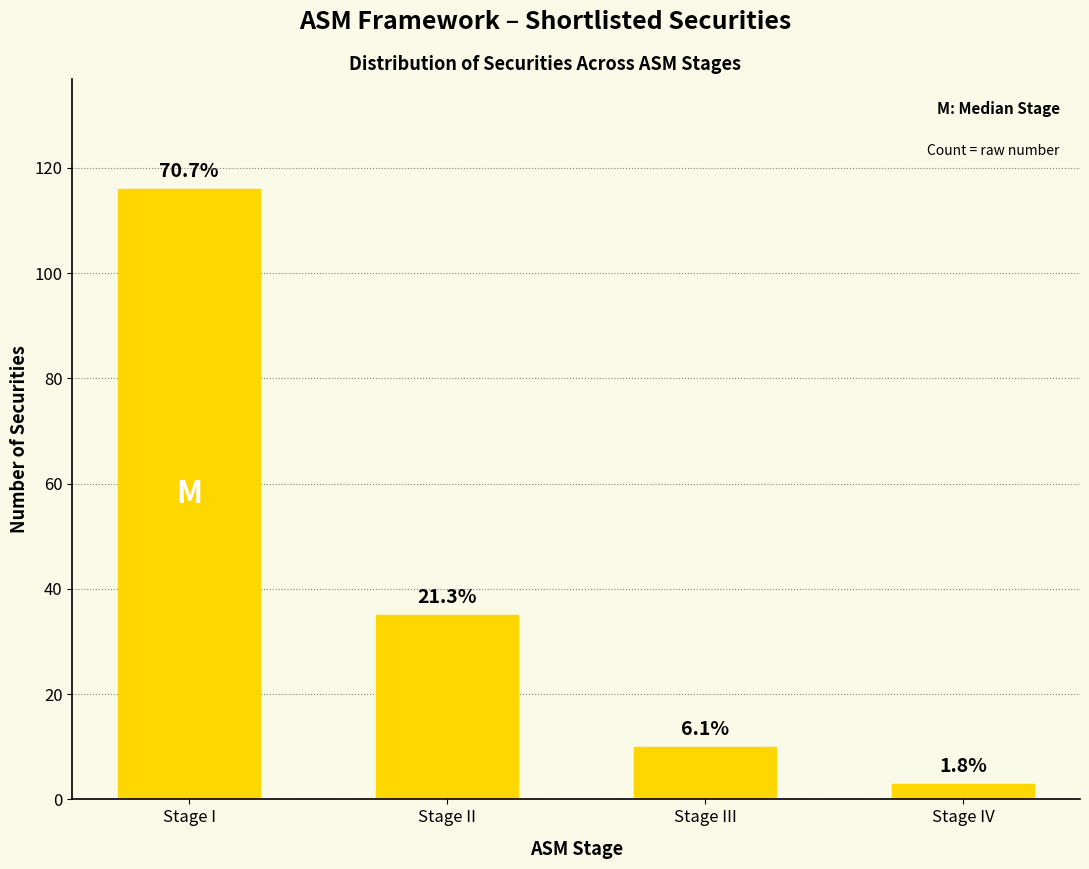

Where is the data nearest to the value 59?

Stage II